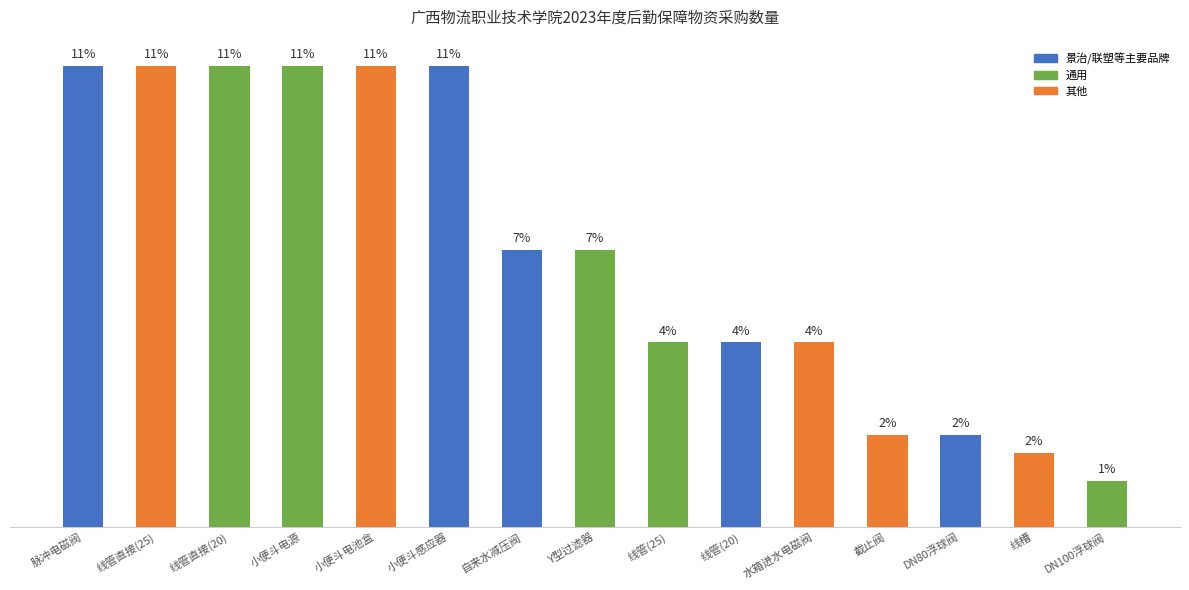

Which has a higher value, 截止阀 or 小便斗感应器?

小便斗感应器